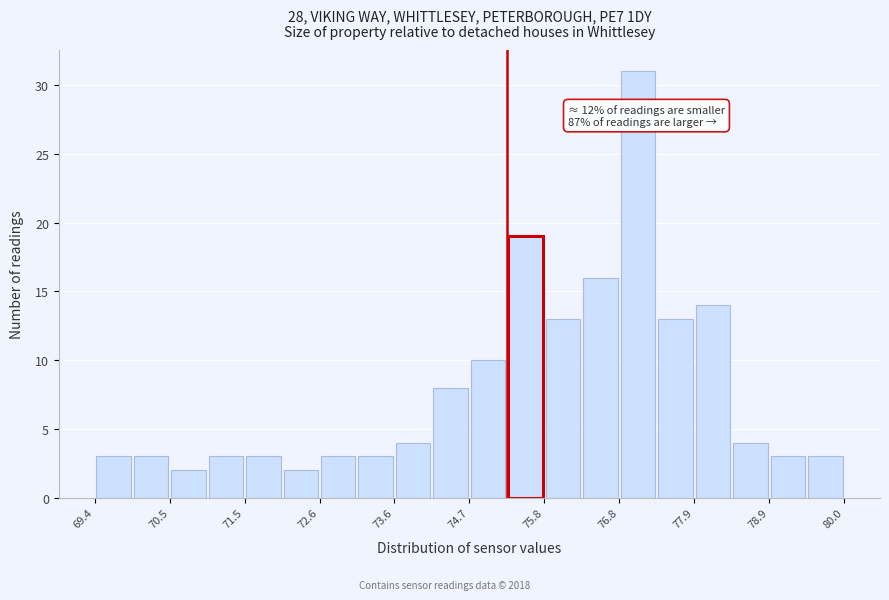

Read against the x-axis, roughly where is the centre of the tallest bar?

77.0